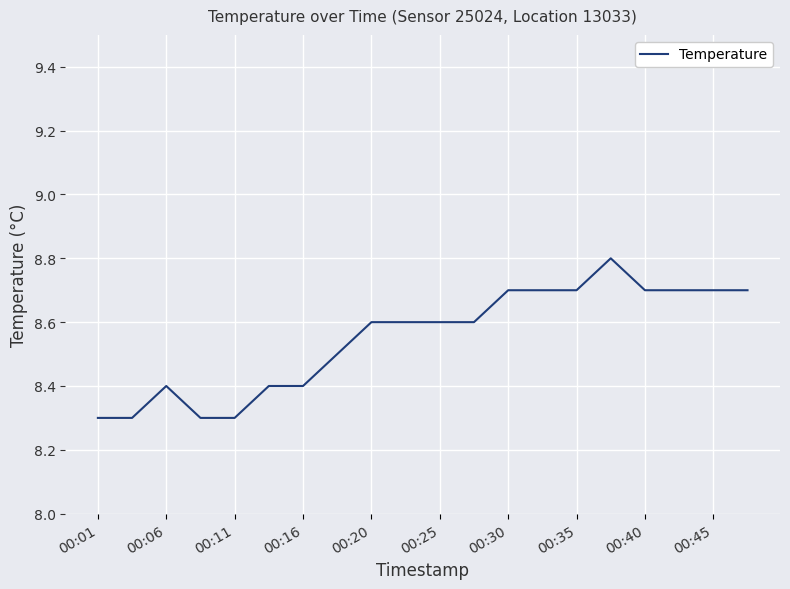

What is the difference between the maximum and minimum values?

0.5